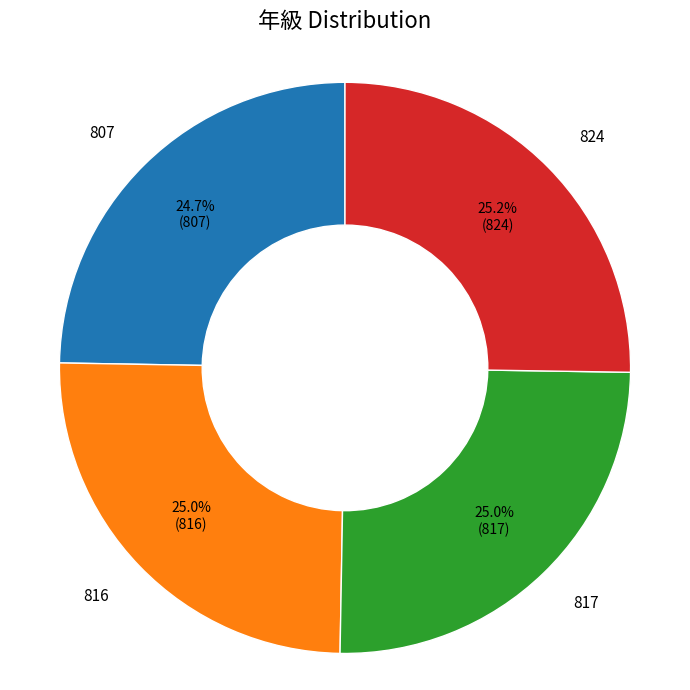

Is there a majority slice in this chart?

No